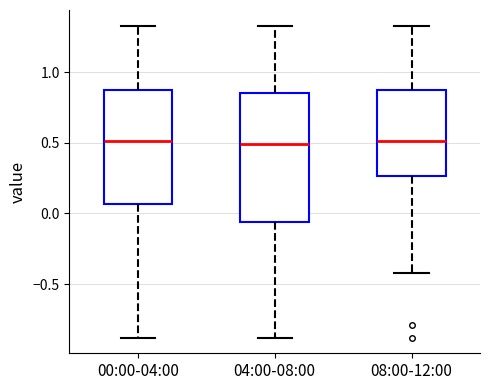

Which box is the tallest, from its lower edge to its upper edge?

04:00-08:00